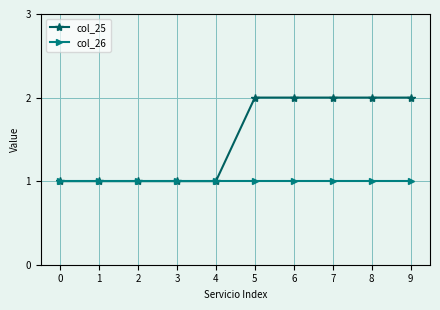

What is the value of the col_26 point at the 2nd from the left?

1